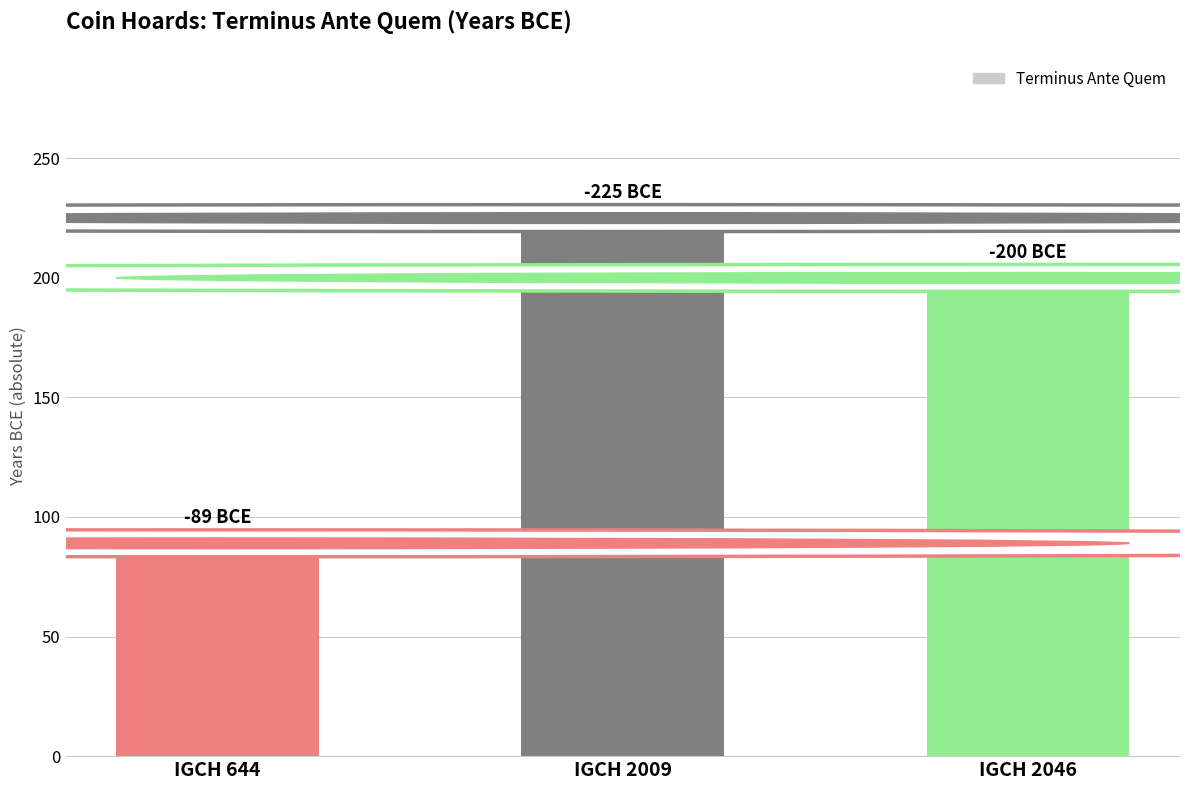

Is it true that the value at IGCH 2009 is 335?

False